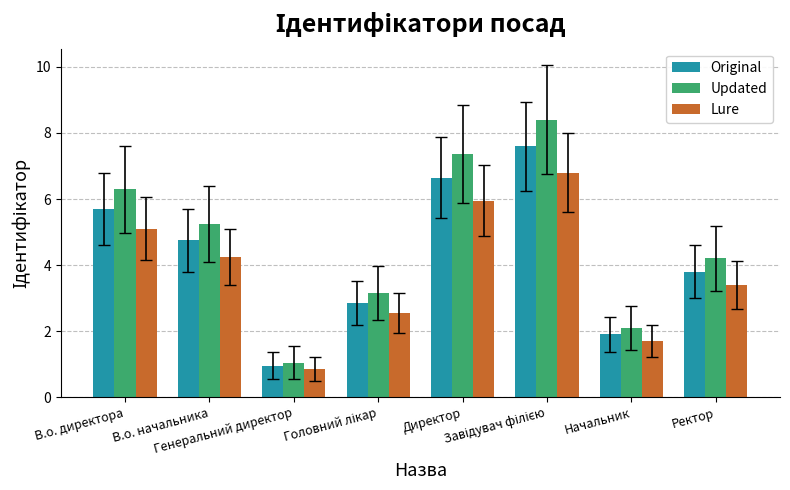

What is the label of the 1st bar from the right?

Ректор